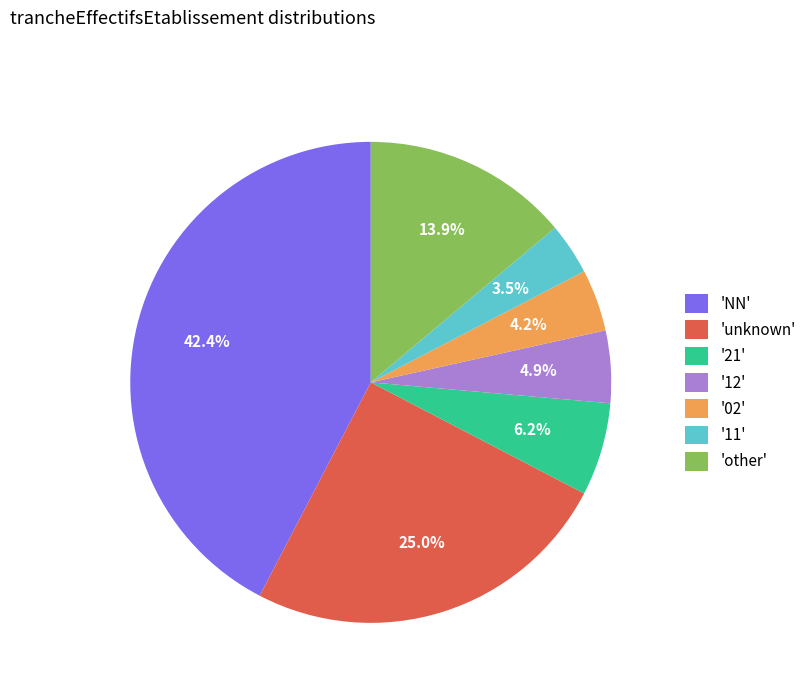

Does '12' represent more than half of the total?

No